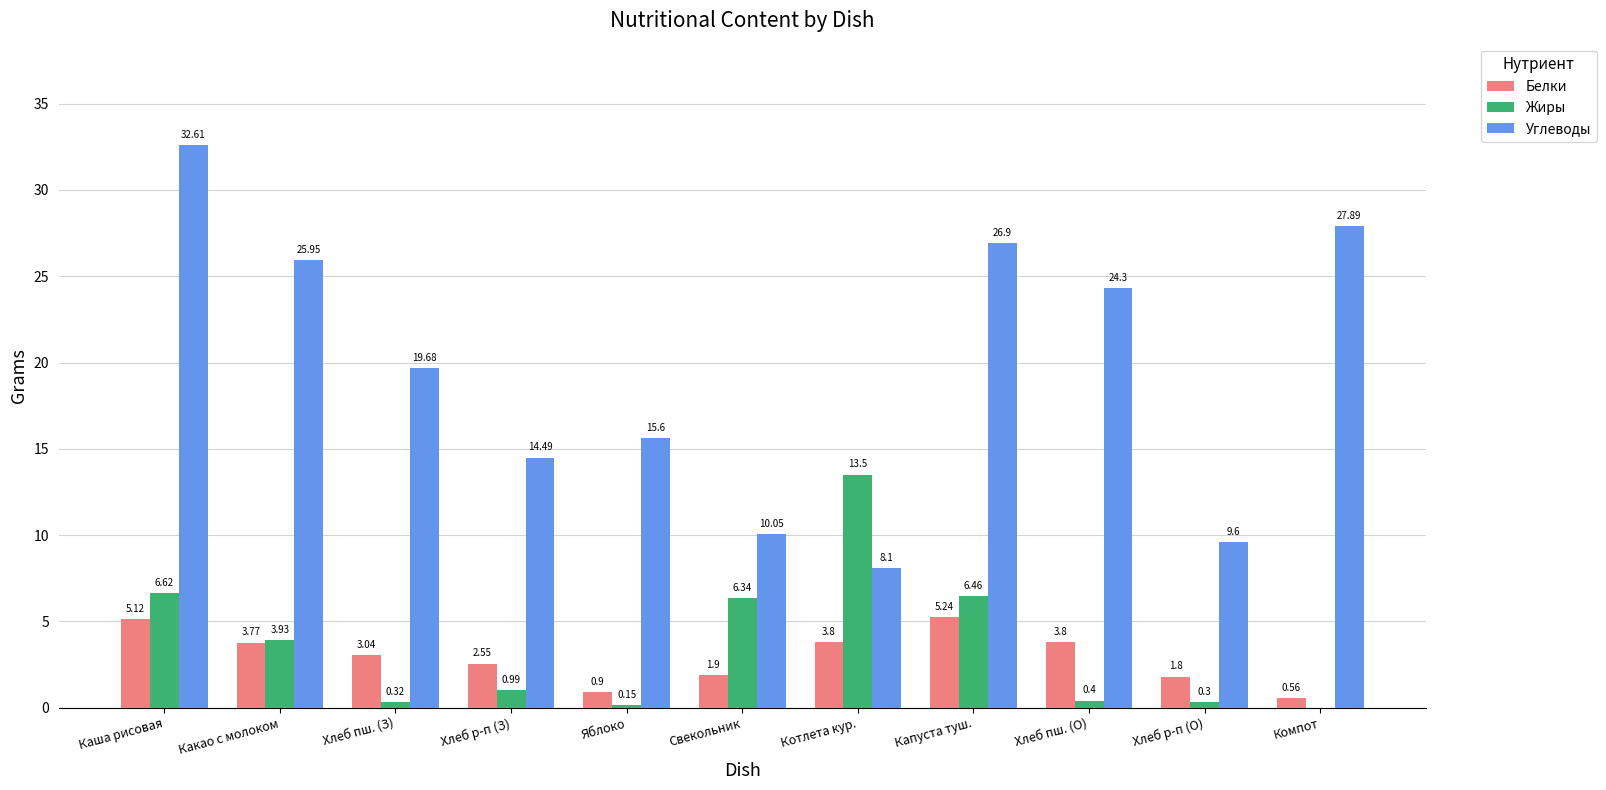

Which category has the highest value in the Жиры series?

Котлета кур.